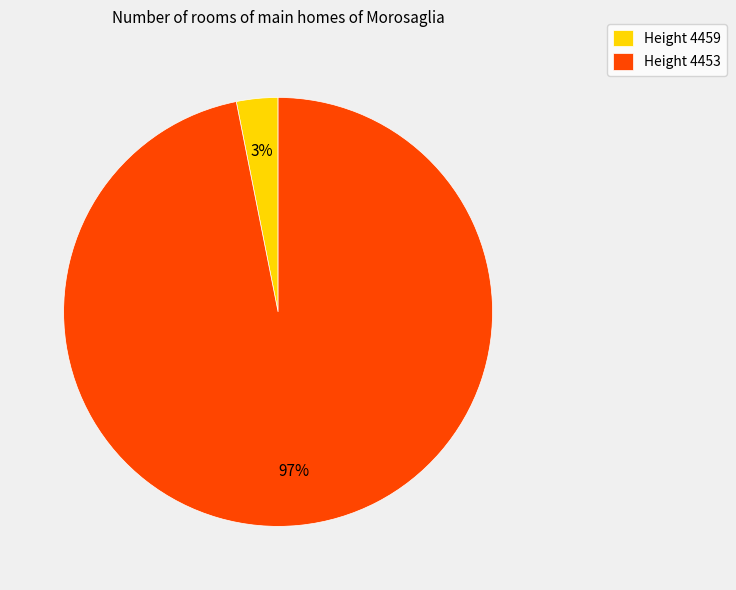

Which slice is the largest?

Height 4453